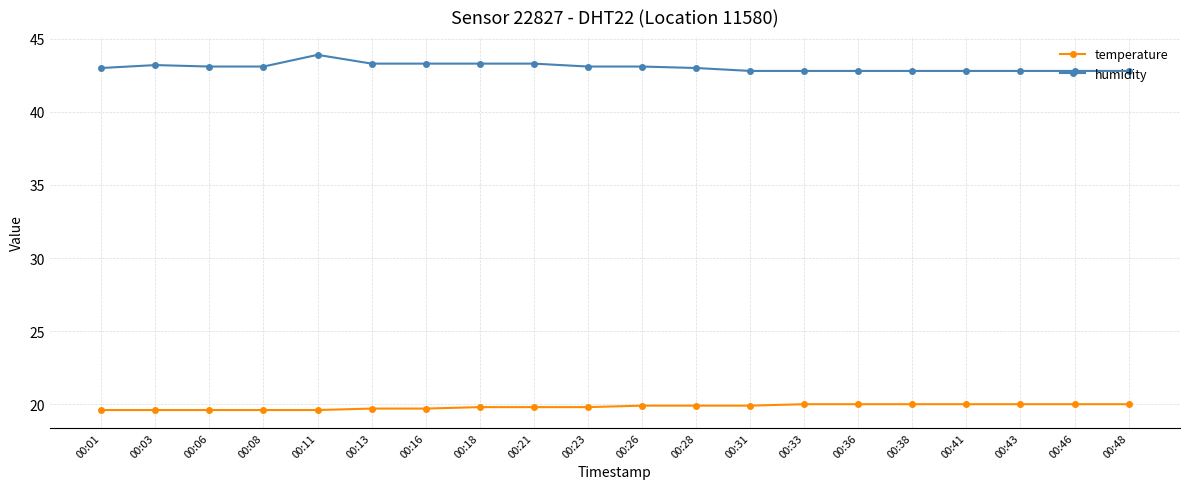

The value of humidity at 00:26 is 66.5. True or false?

False